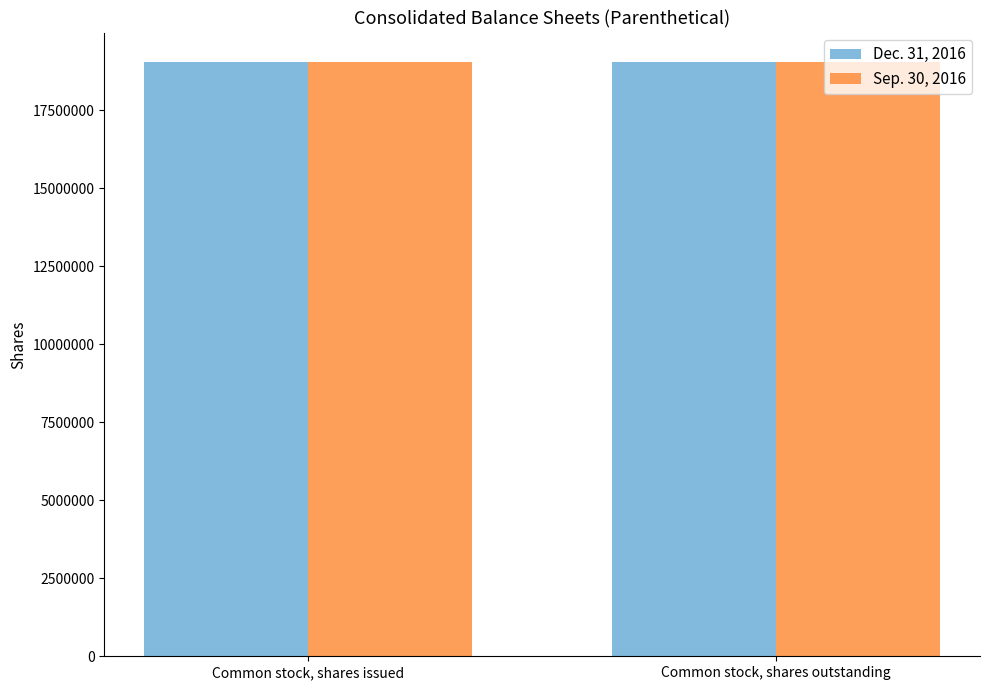

What is the sum of the Dec. 31, 2016 values at Common stock, shares outstanding and Common stock, shares issued?

38080000